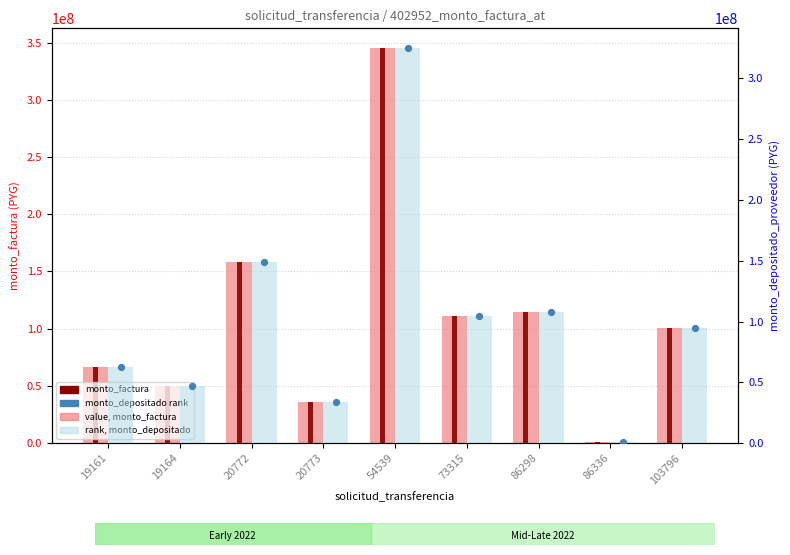

Which series has the largest total across all categories?

monto_factura